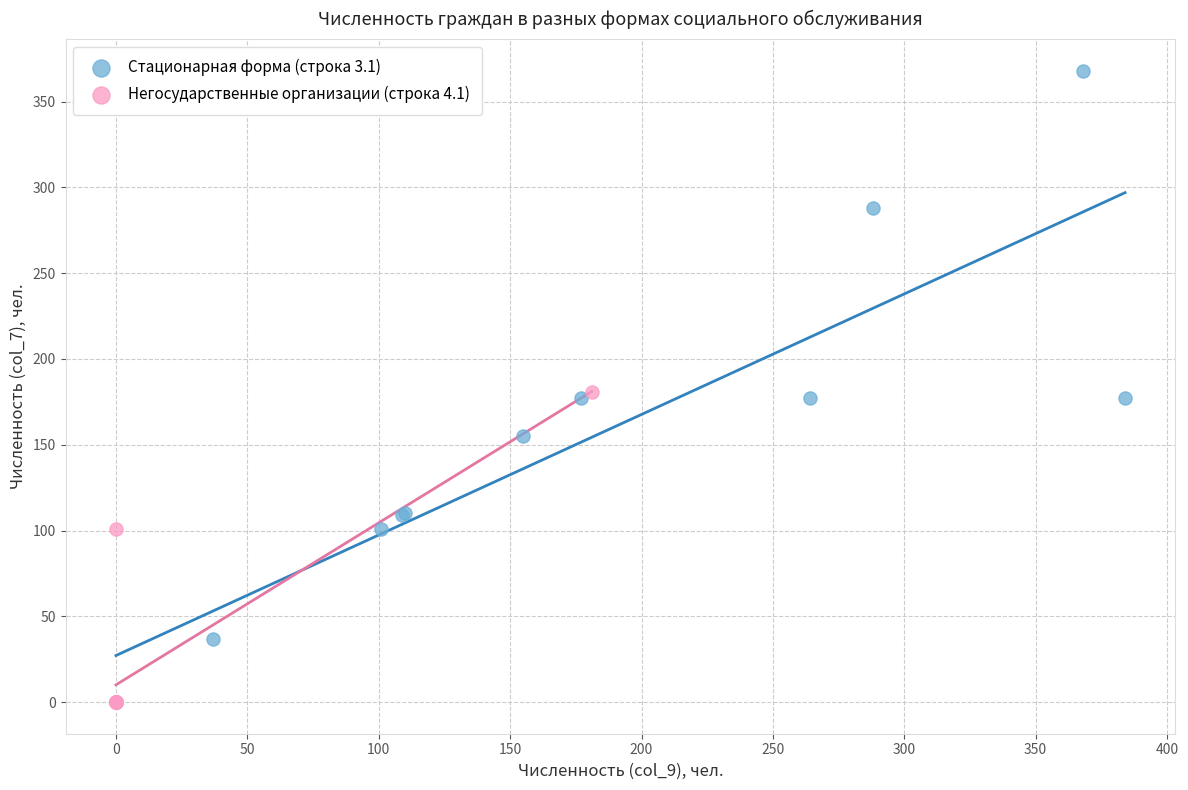

Which series reaches the maximum Y coordinate?

Стационарная форма (строка 3.1)